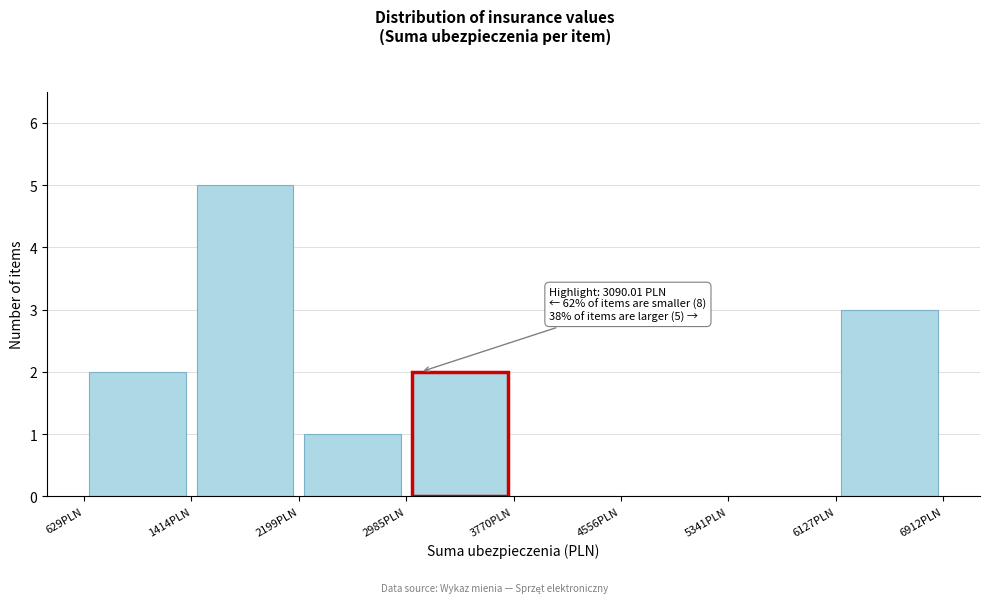

Over which range of the x-axis is the bar tallest?

1400 to 2200